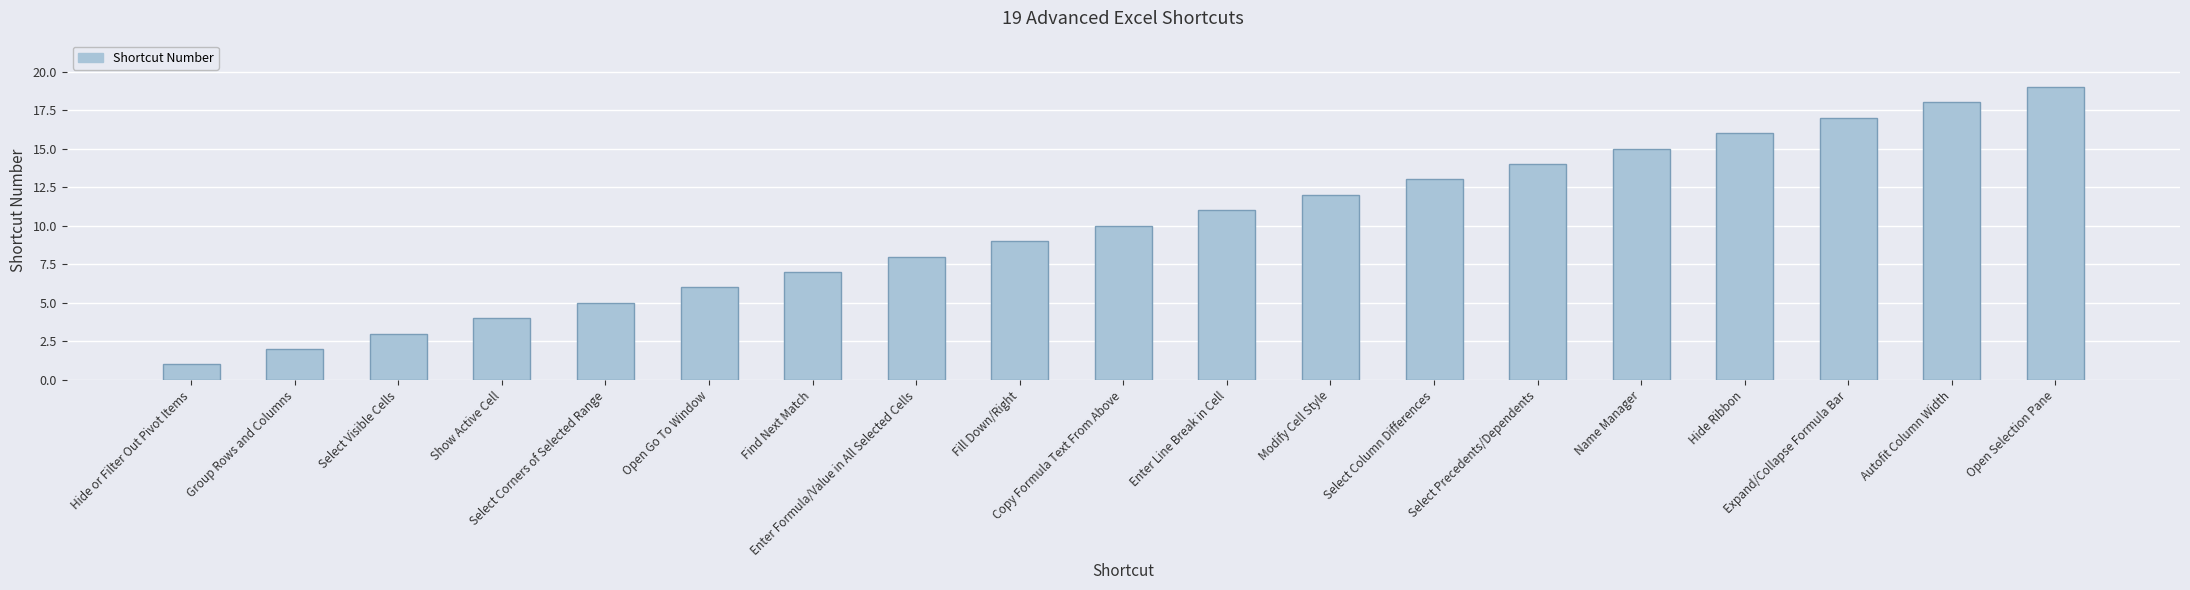

What position from the left is Group Rows and Columns?

2